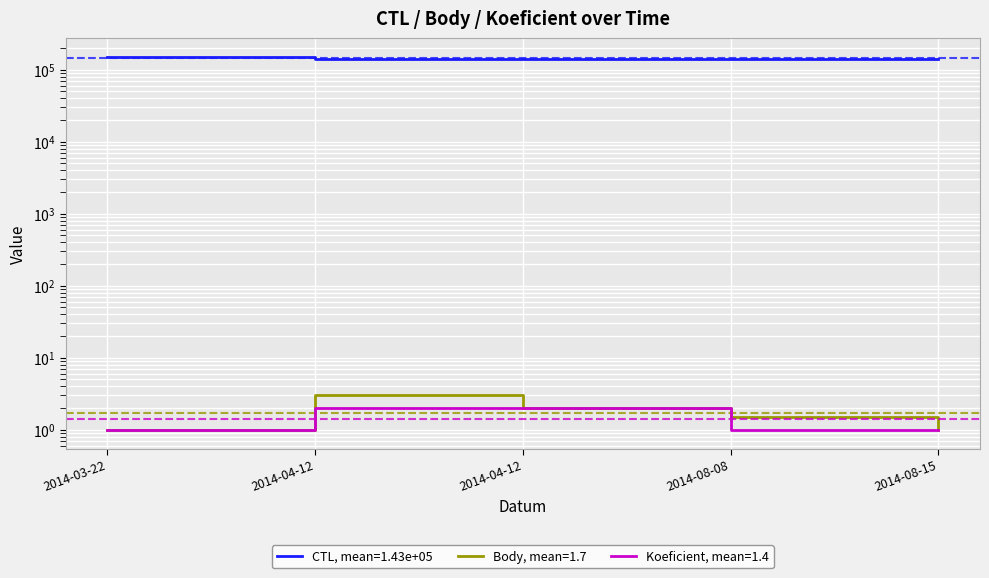

How many data points does each series have?

5